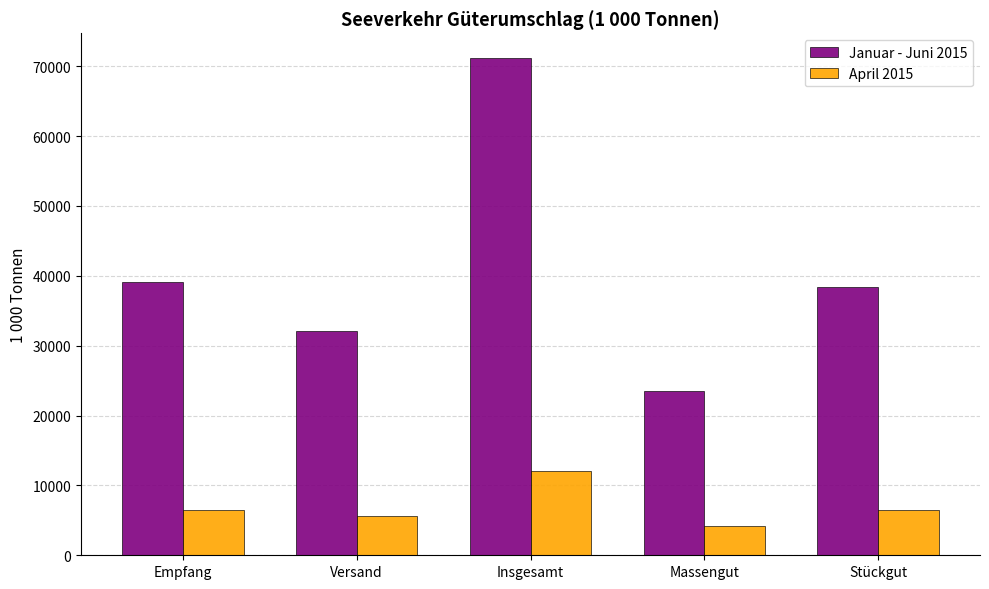

What is the label of the 2nd bar from the right?

Massengut